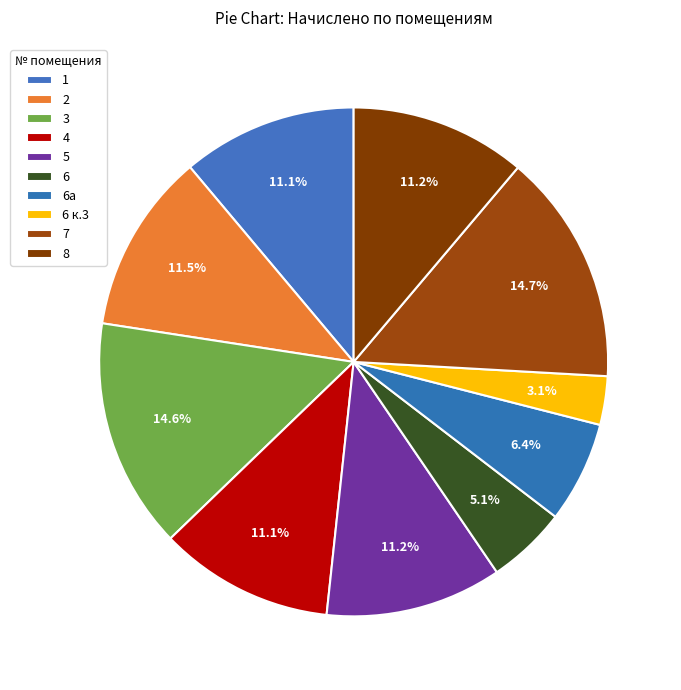

How many slices are in this pie chart?

10